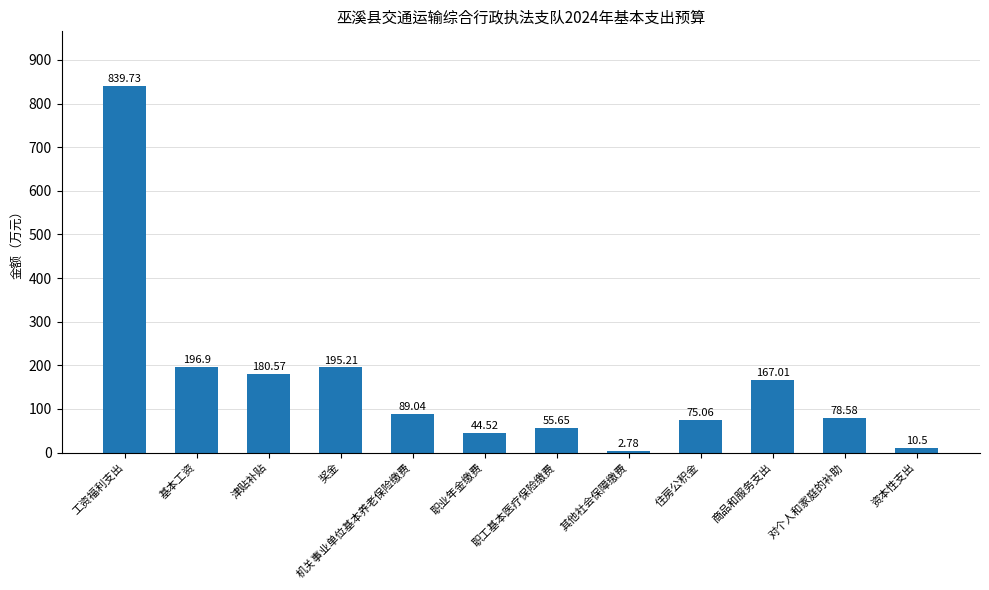

True or false: the data shows 78.6 at 对个人和家庭的补助.

True